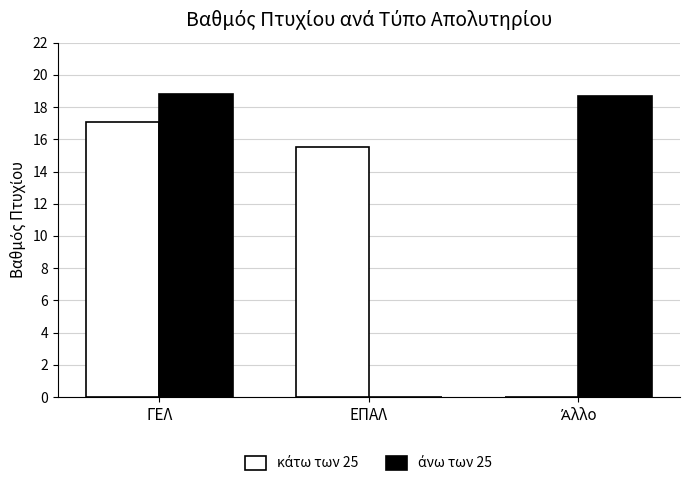

At which category is the sum across all series the highest?

ΓΕΛ